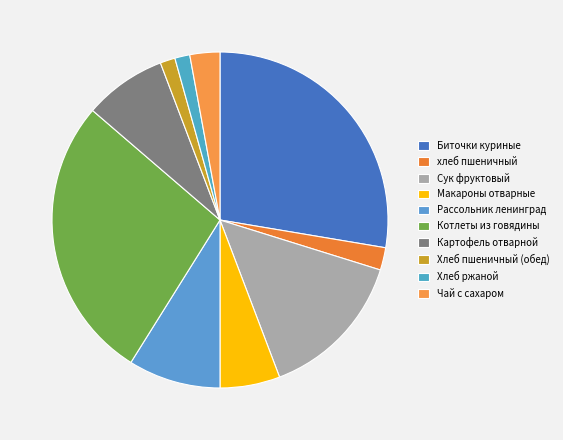

How many segments does this pie chart have?

10